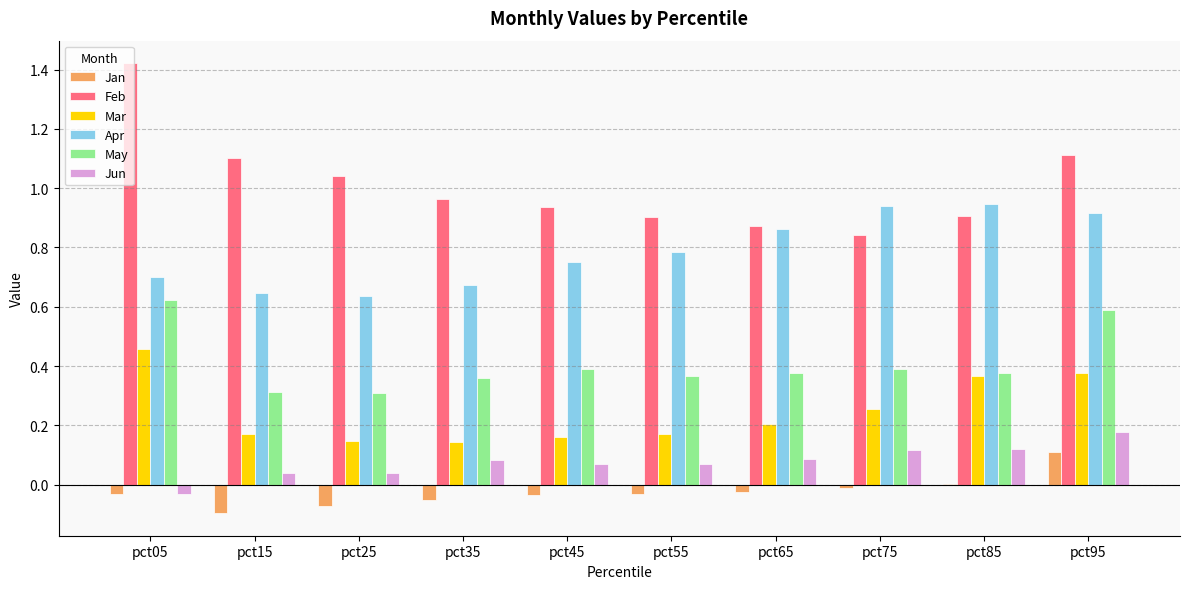

The value of May at pct25 is 0.2. True or false?

False